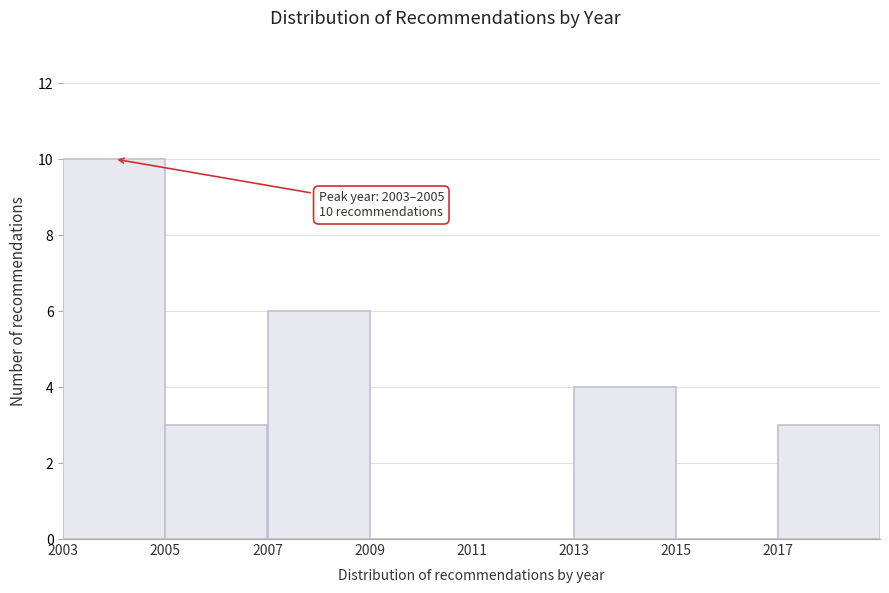

Which range on the x-axis has the tallest bar?

2003 to 2005